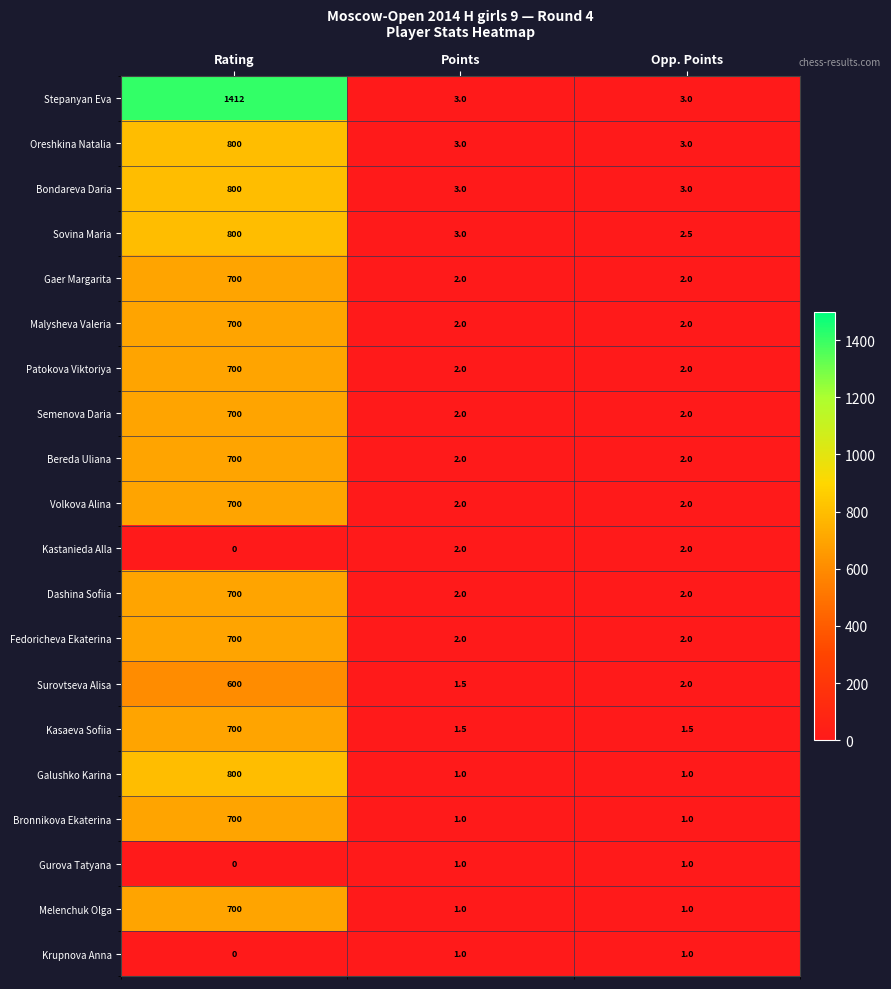

What is the approximate value of Volkova Alina at Points?

2.0